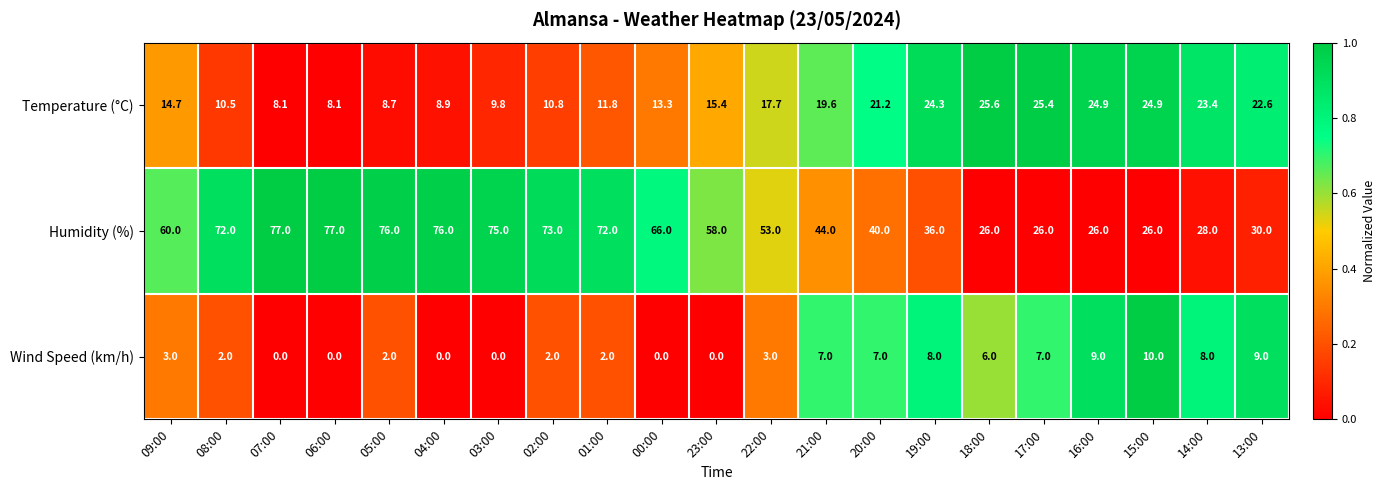

At which category is the sum across all series the highest?

05:00